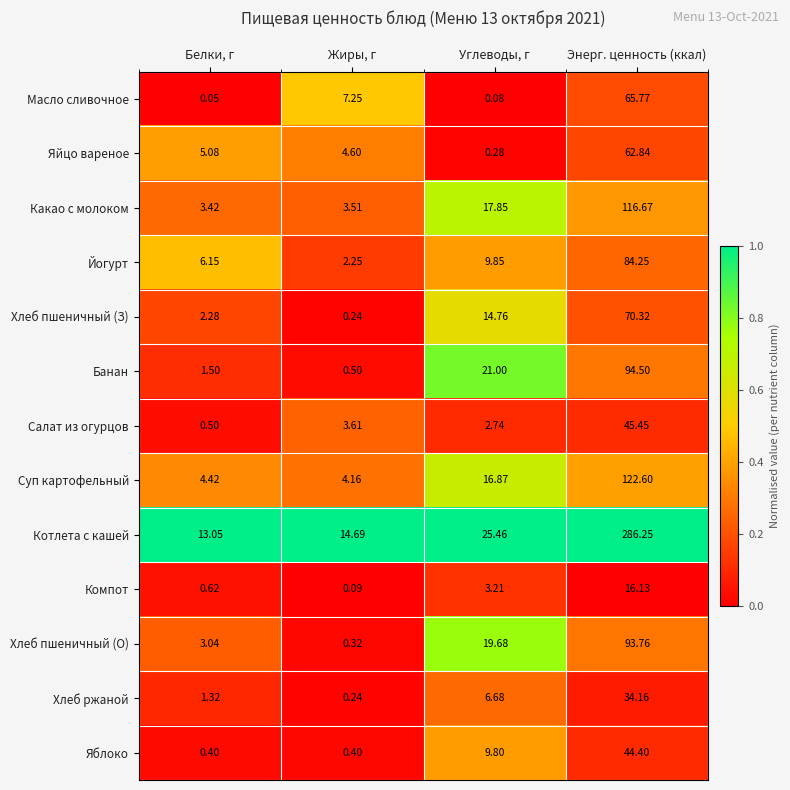

Which category has the highest value across all series?

Энерг. ценность (ккал)